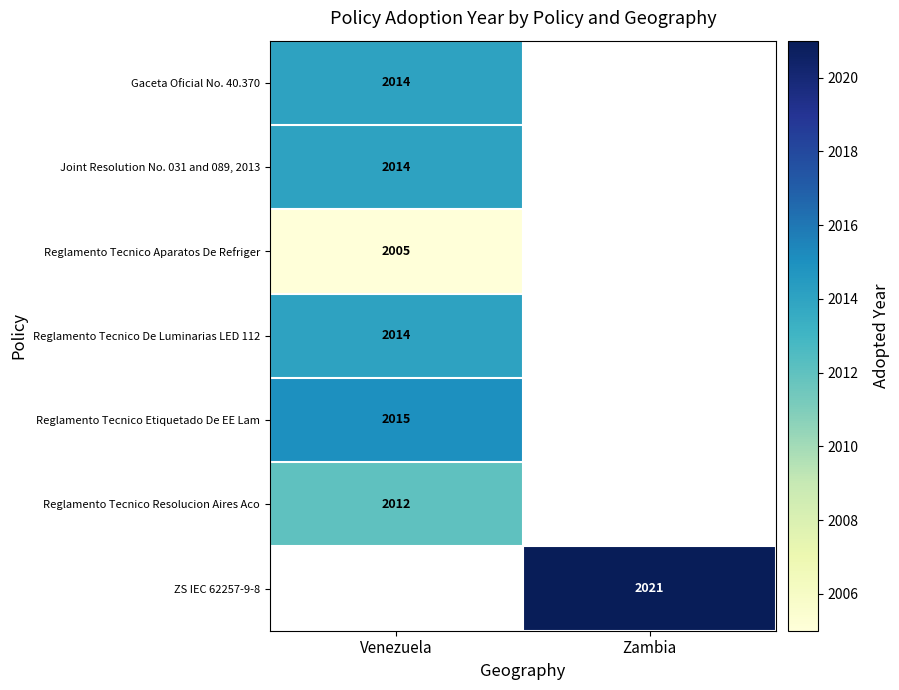

Which has a higher value, Venezuela or Zambia?

Zambia